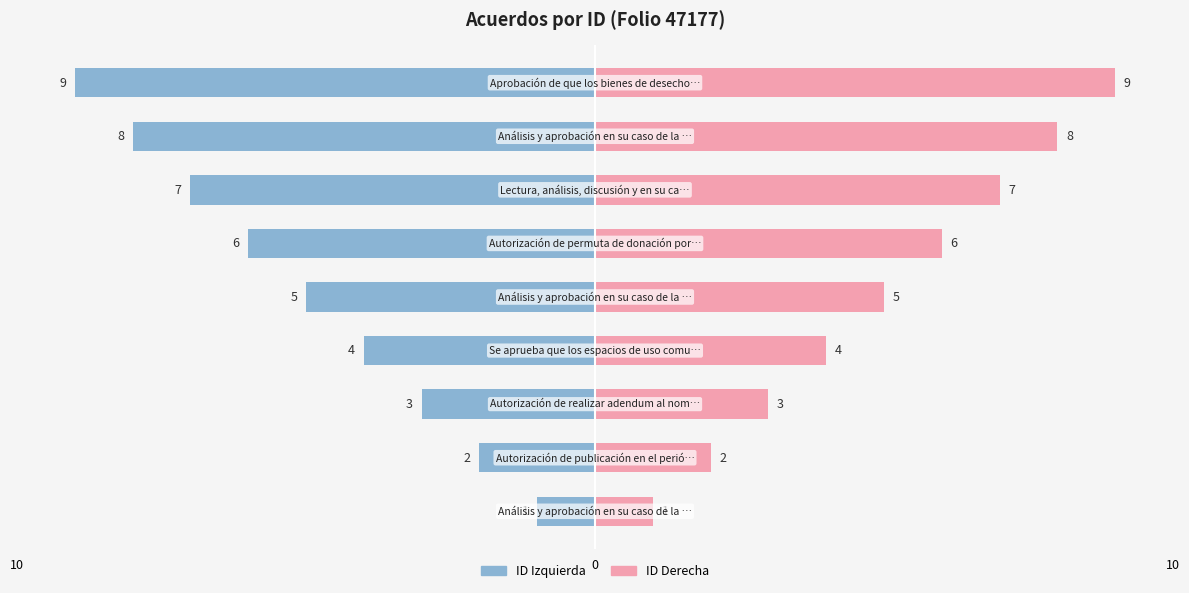

Rank the series by their average value, from lowest to highest.

ID (Left), ID (Right)